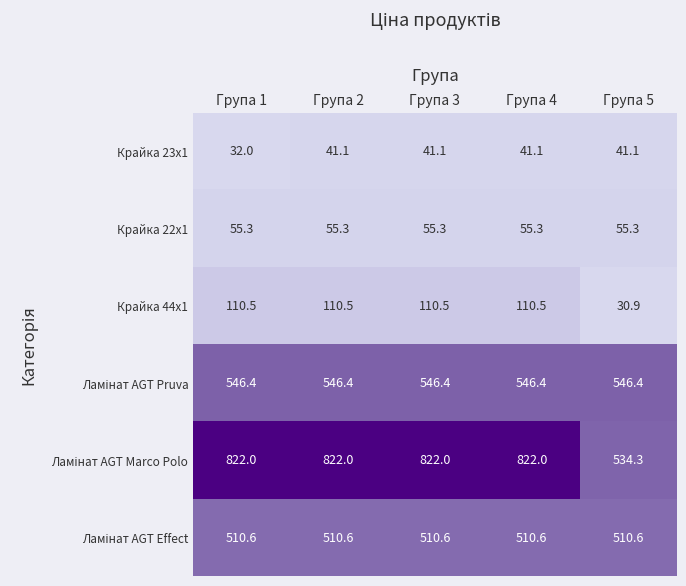

What is the total value across all series at Група 5?

1718.6